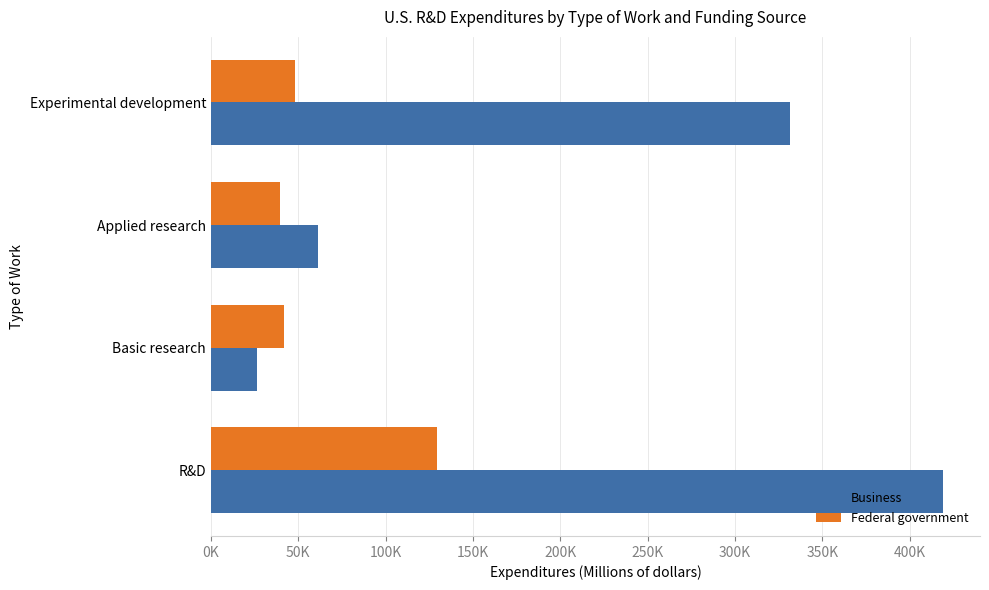

What are all the series names shown in the legend?

Business, Federal government